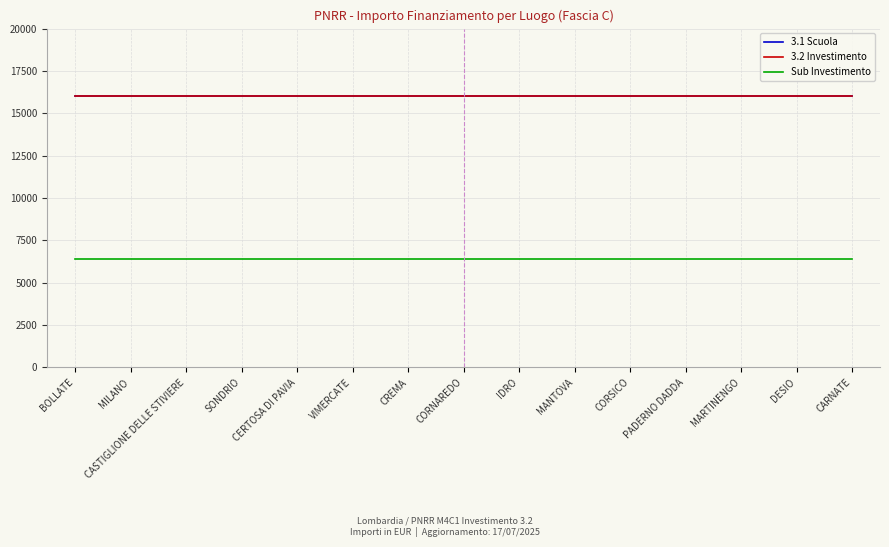

Does the chart have visible grid lines?

Yes